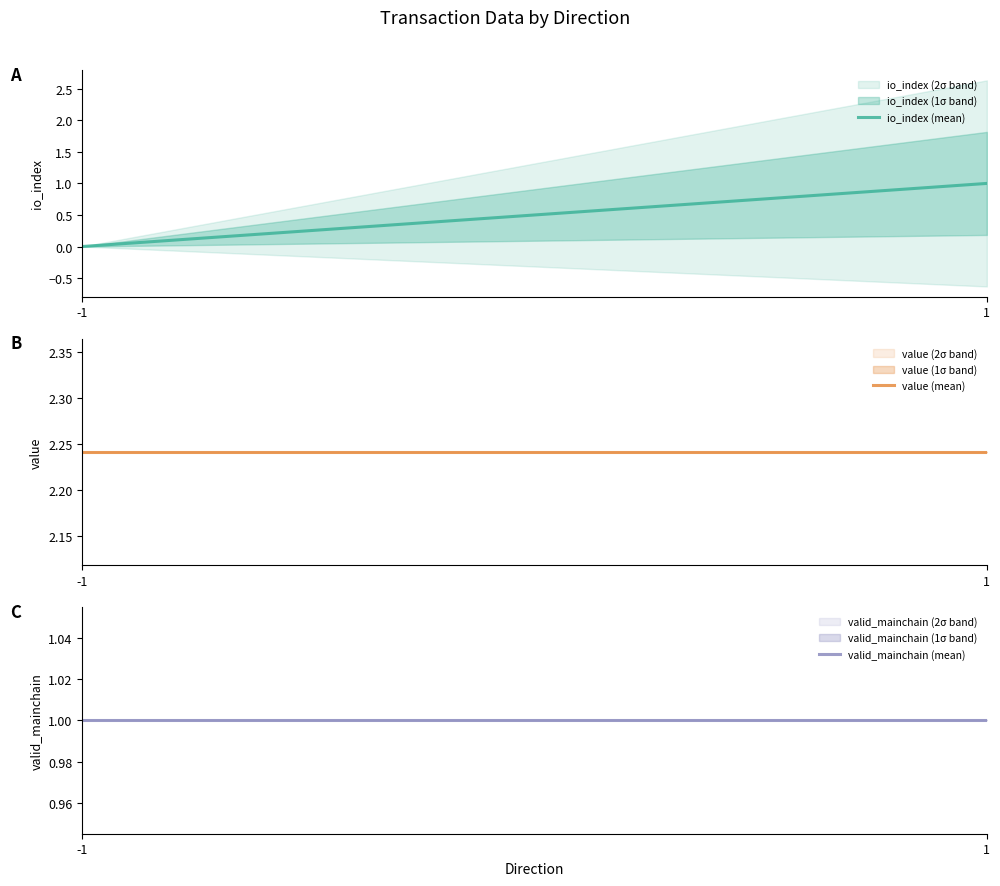

Which series has the largest total across all categories?

value